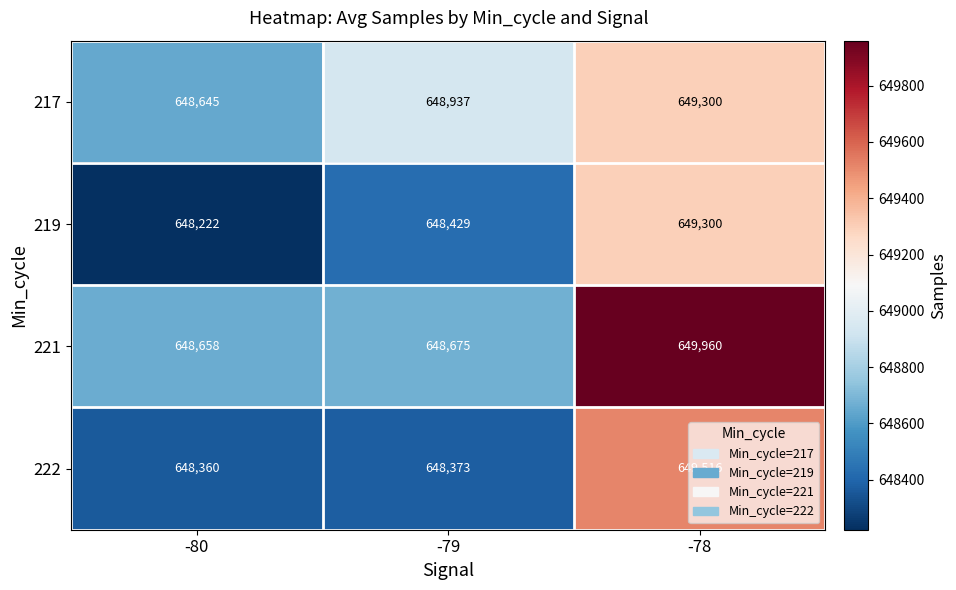

The 217 series shows 648645 at -80. True or false?

True